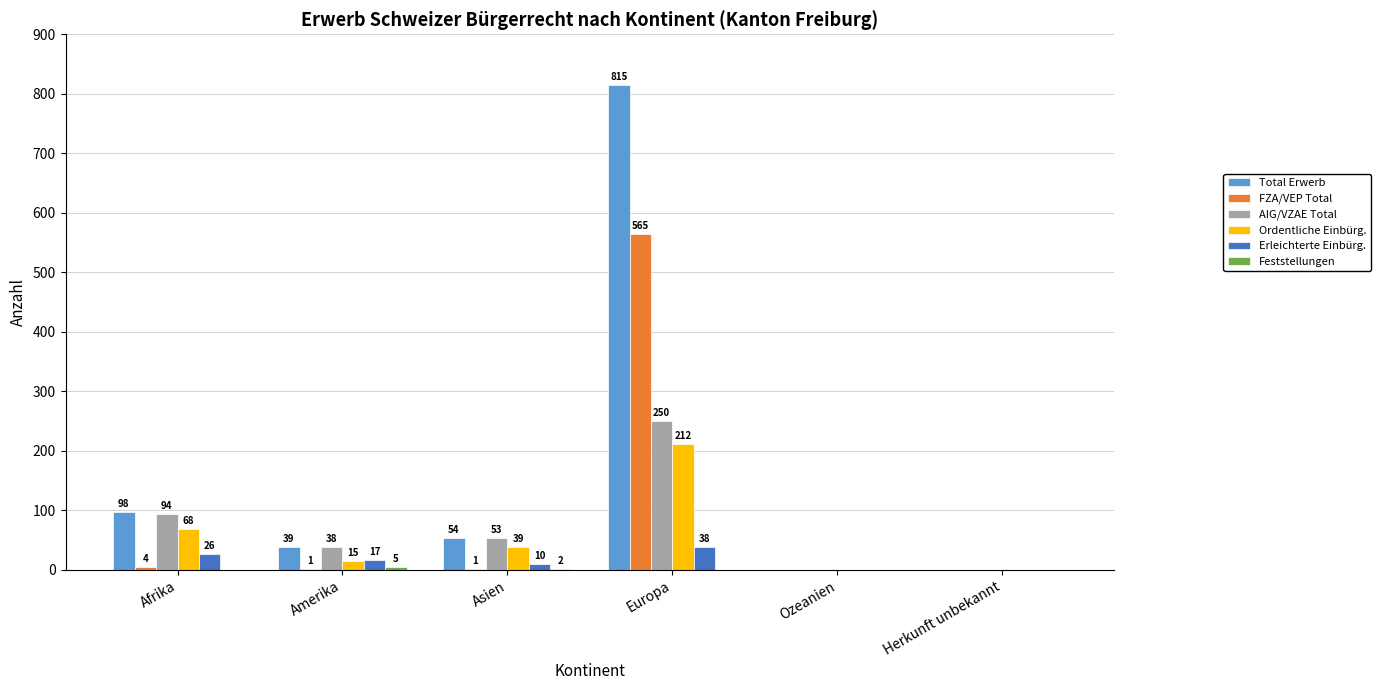

What is the total value across all series at Afrika?

290